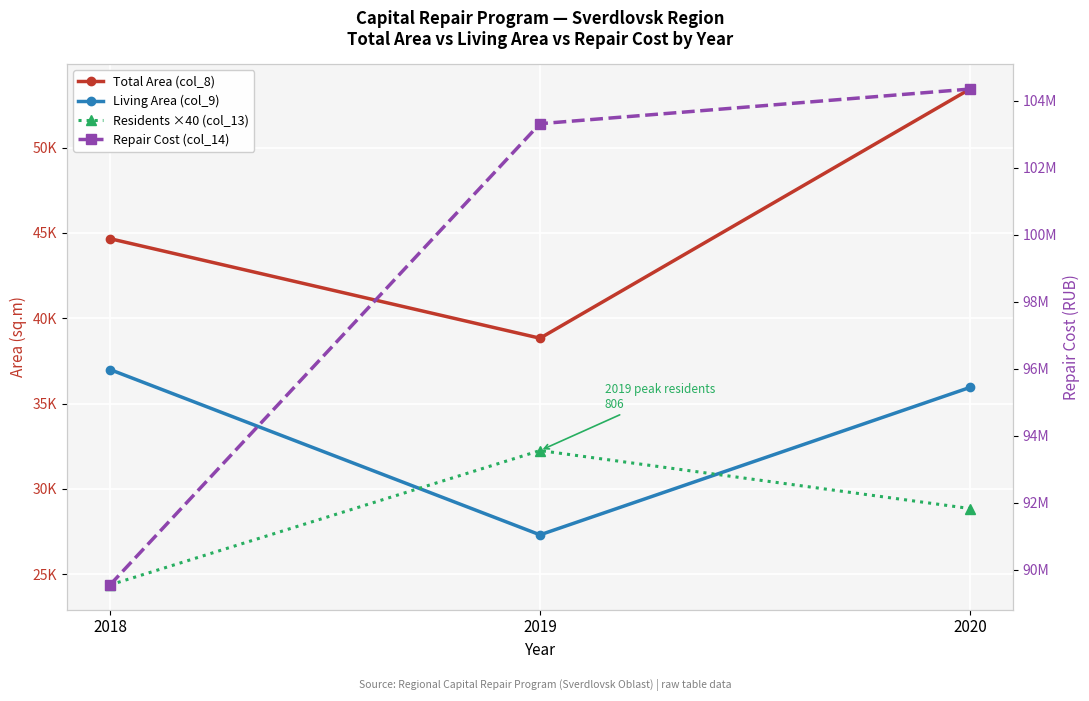

What is the sum of all Repair Cost (col_14) values?

297210399.8